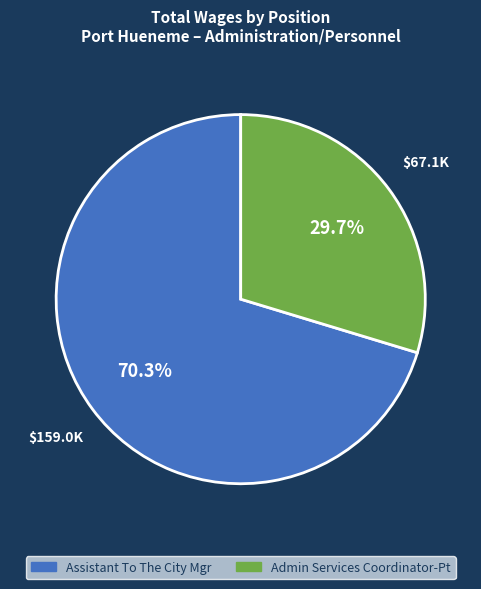

What portion of the pie excludes Admin Services Coordinator-Pt?

70.3%